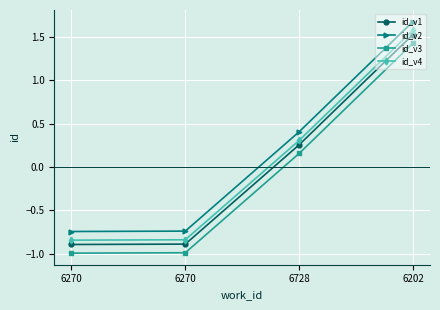

How many values in the id_v2 series exceed 0?

2